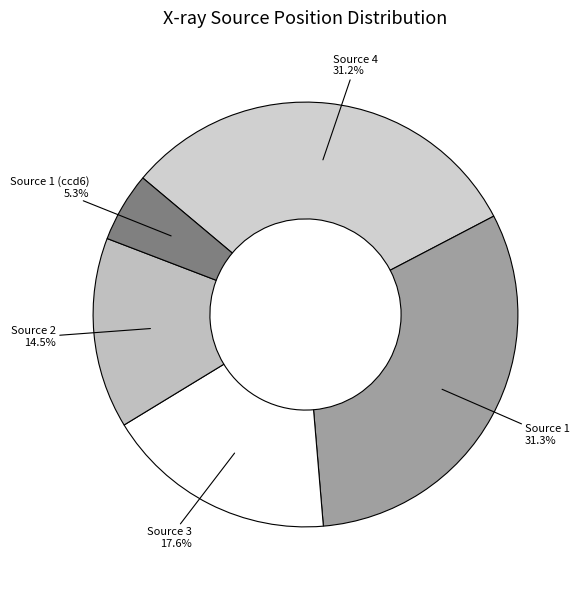

How many slices are in this pie chart?

5